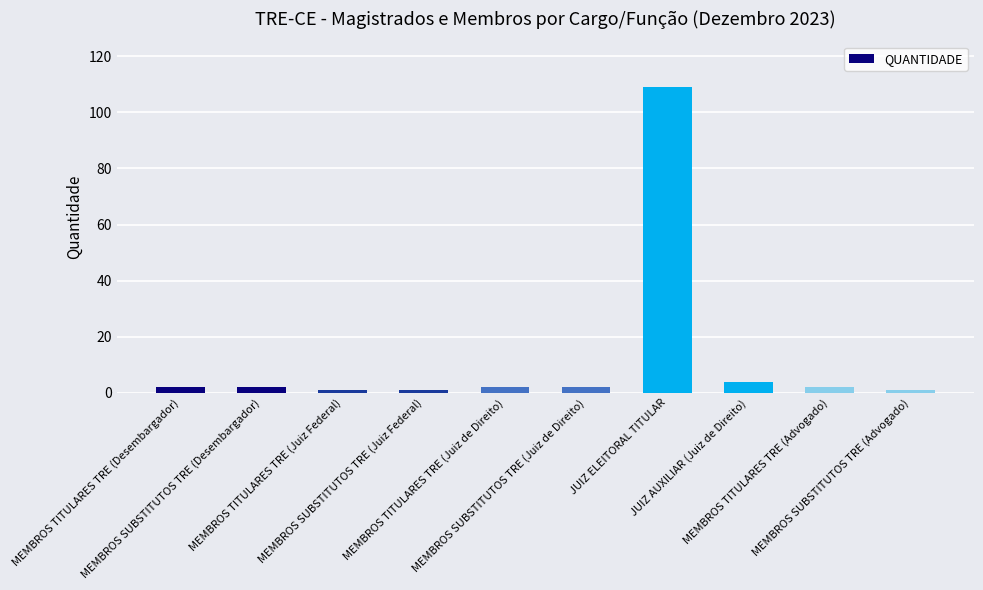

What is the greatest value displayed?

109